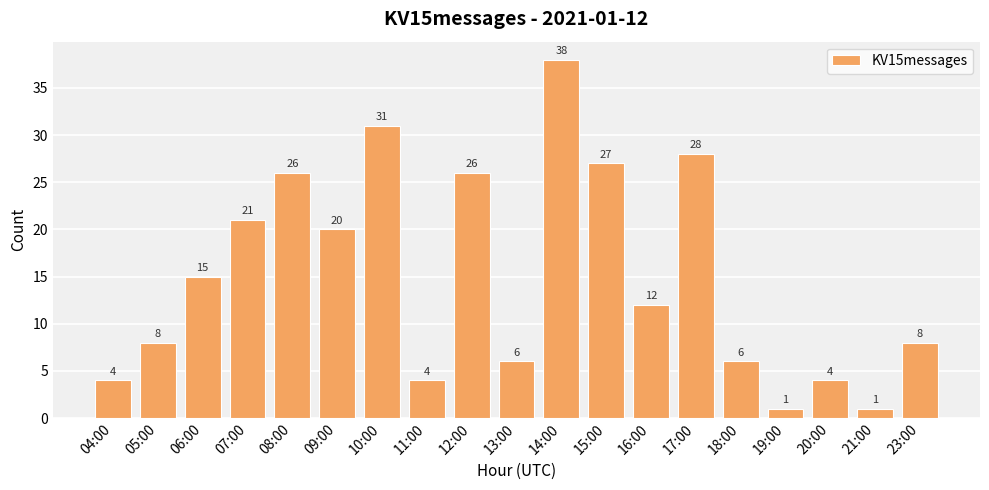

What is the difference between the second highest and minimum values?

30